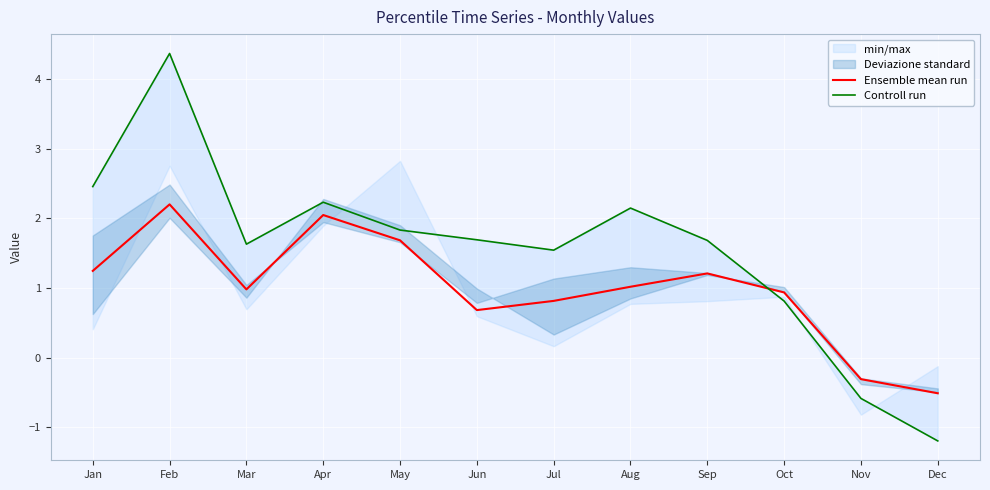

At which category does the chart reach its peak across all series?

Feb